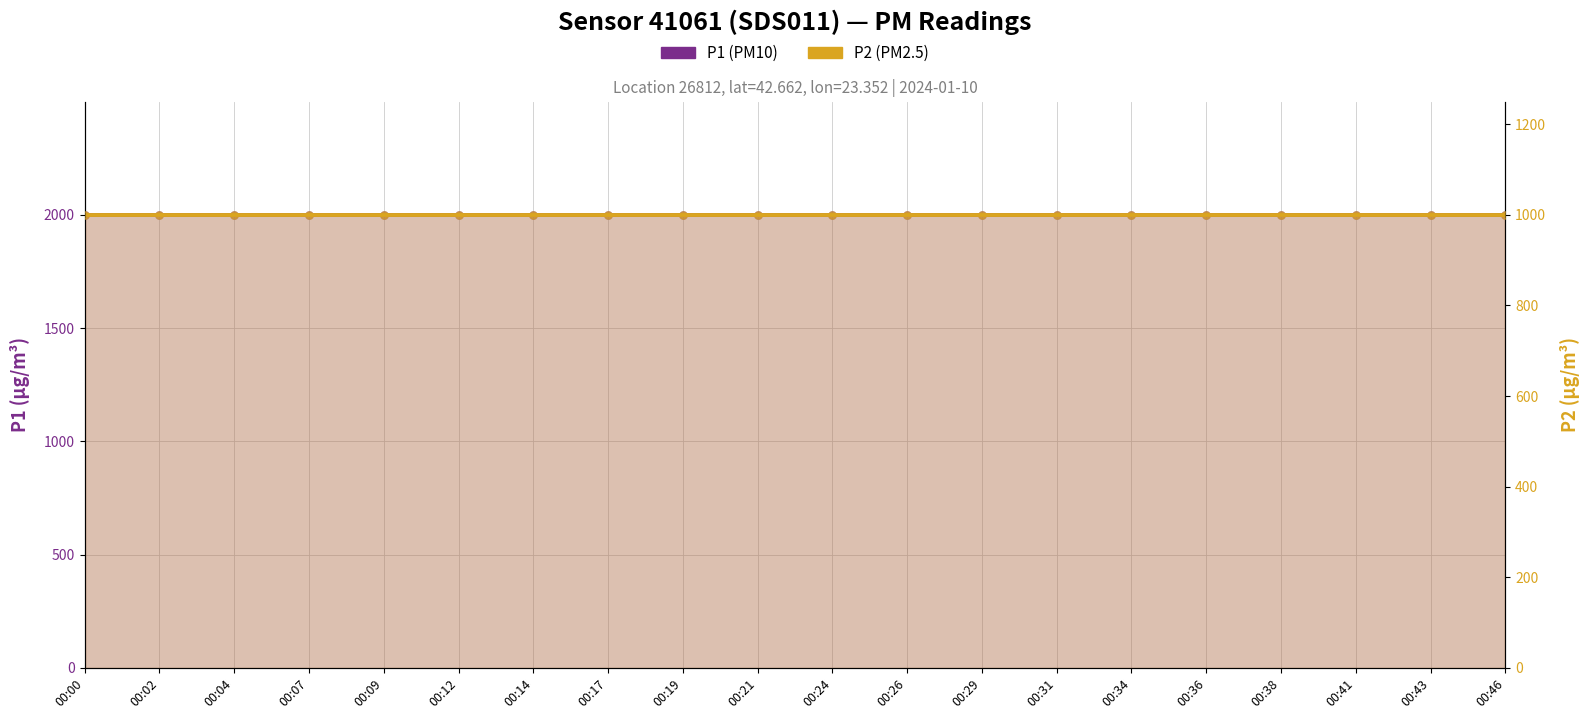

What are all the series names shown in the legend?

P1 (PM10), P2 (PM2.5)